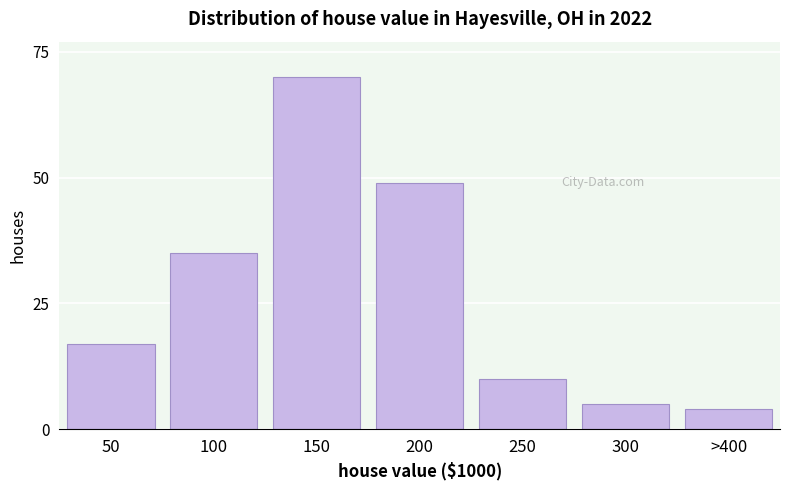

Reading right to left, transcribe all the data shown in this chart.

4	5	10	49	70	35	17